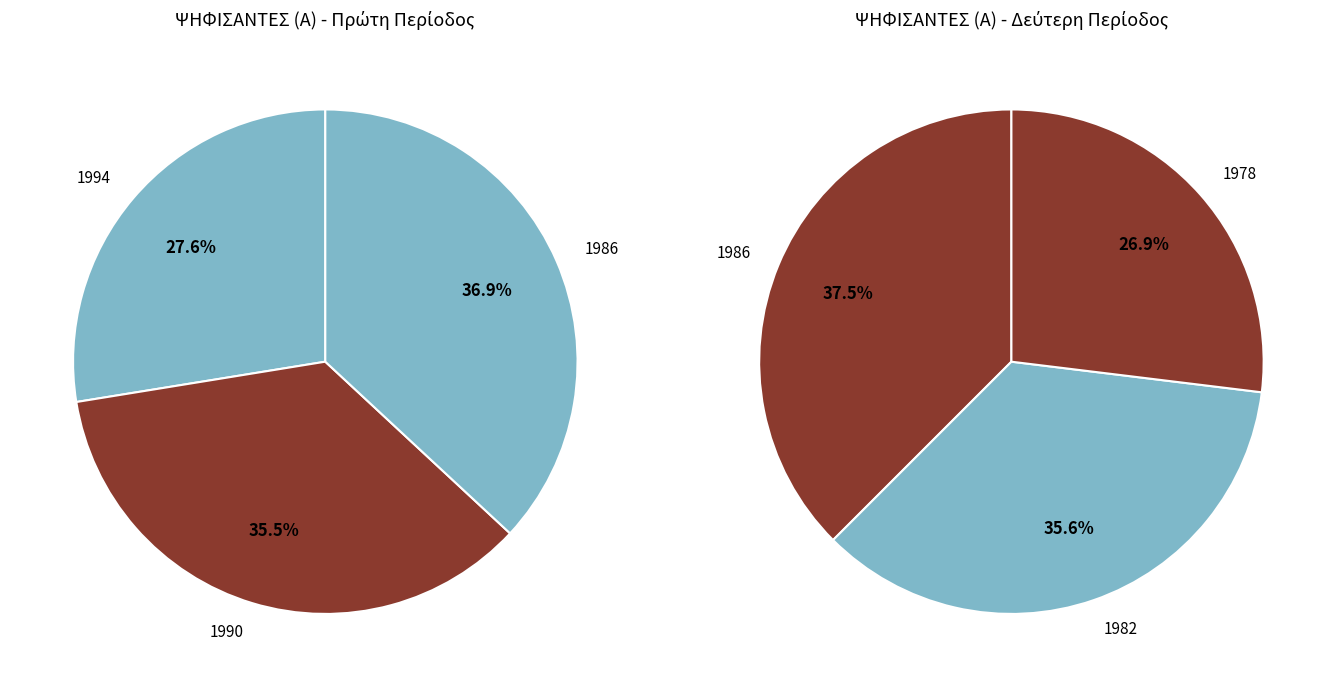

The 1990 (1) slice represents 5% of the pie. True or false?

False